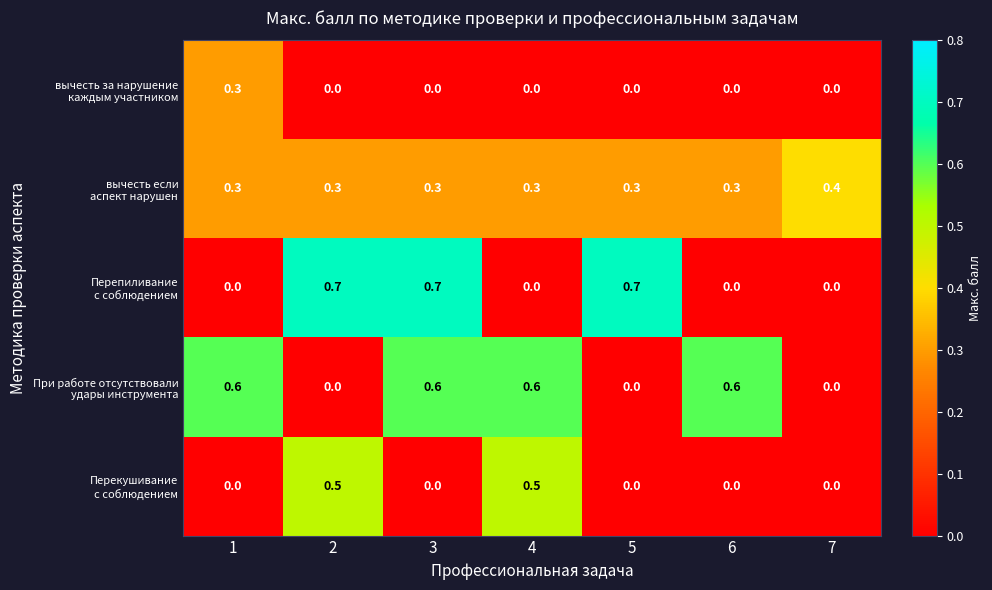

What is the maximum value shown in the chart?

0.7